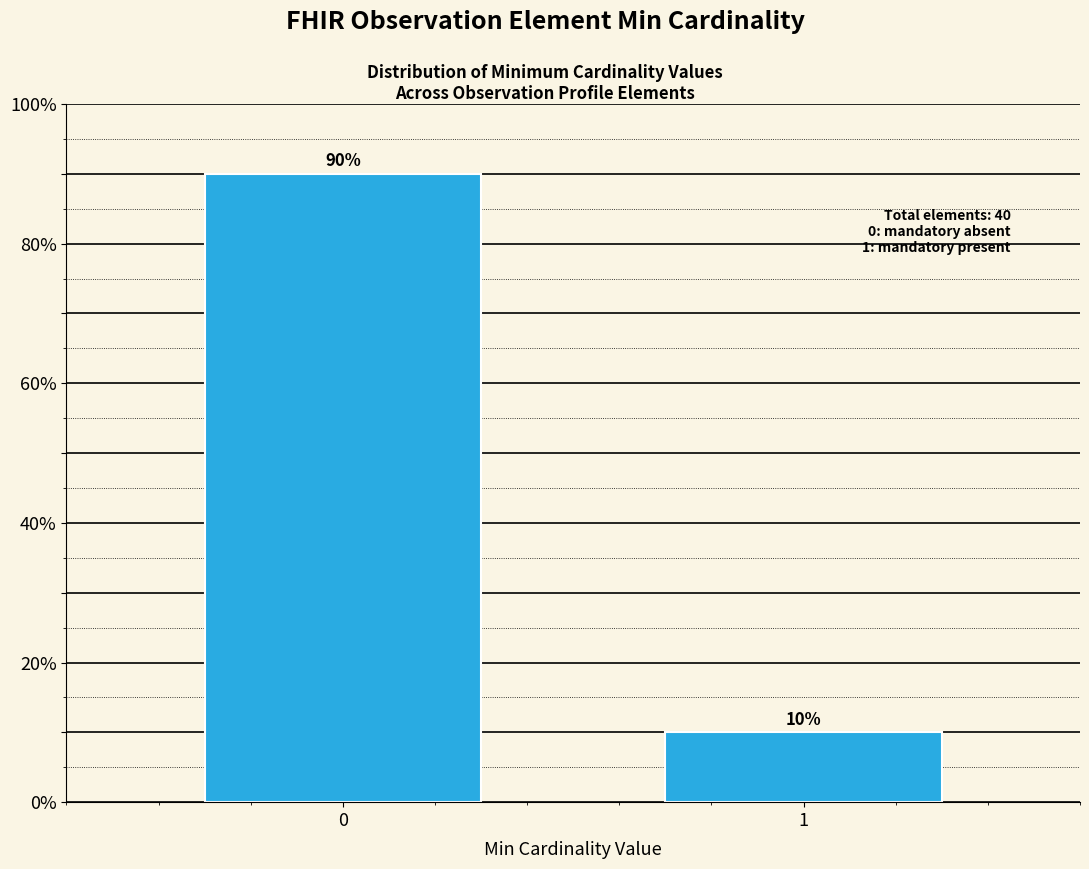

Reading left to right, extract all data points from this chart.

90	10